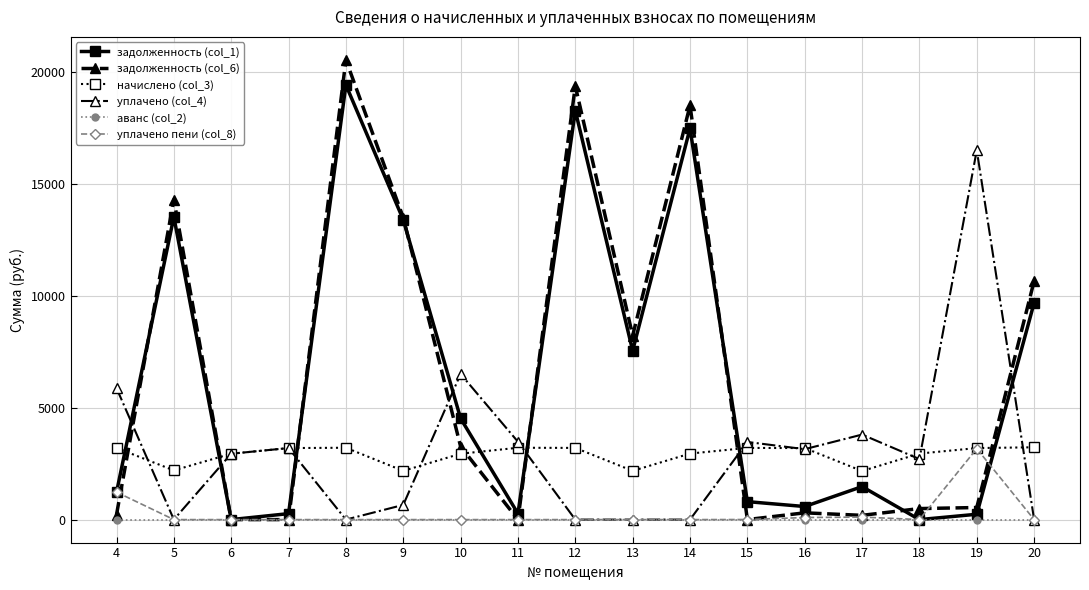

What is the maximum value shown in the chart?

20528.4